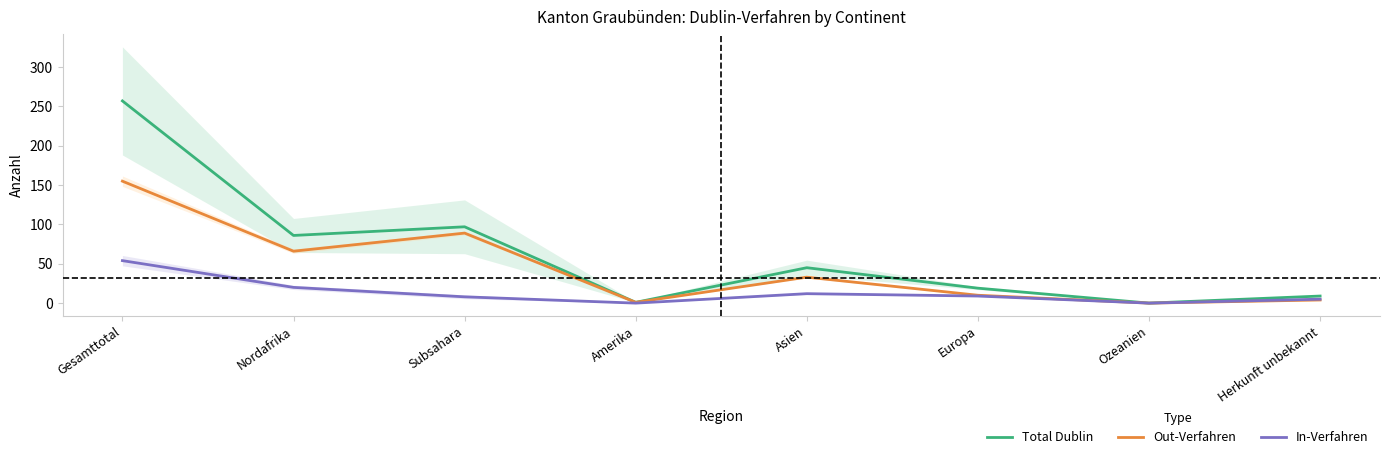

At which category is the sum across all series the highest?

Gesamttotal